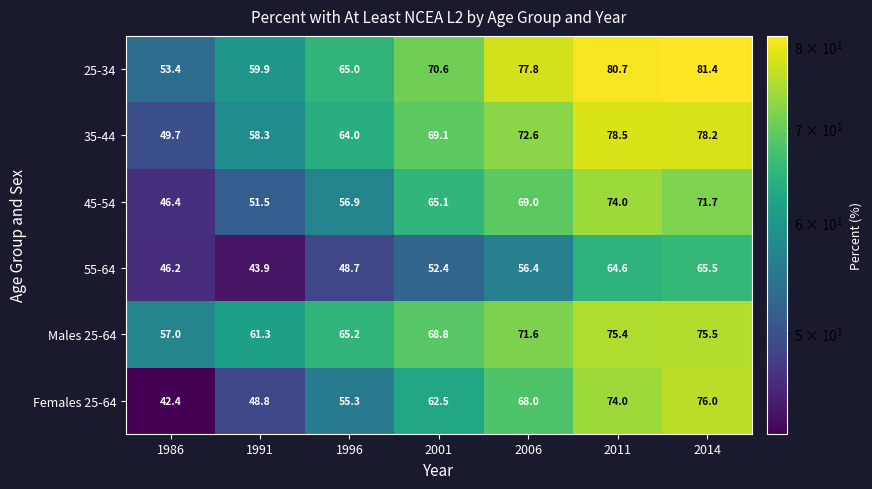

True or false: 55-64 has a value of 80.5 at 2001.

False